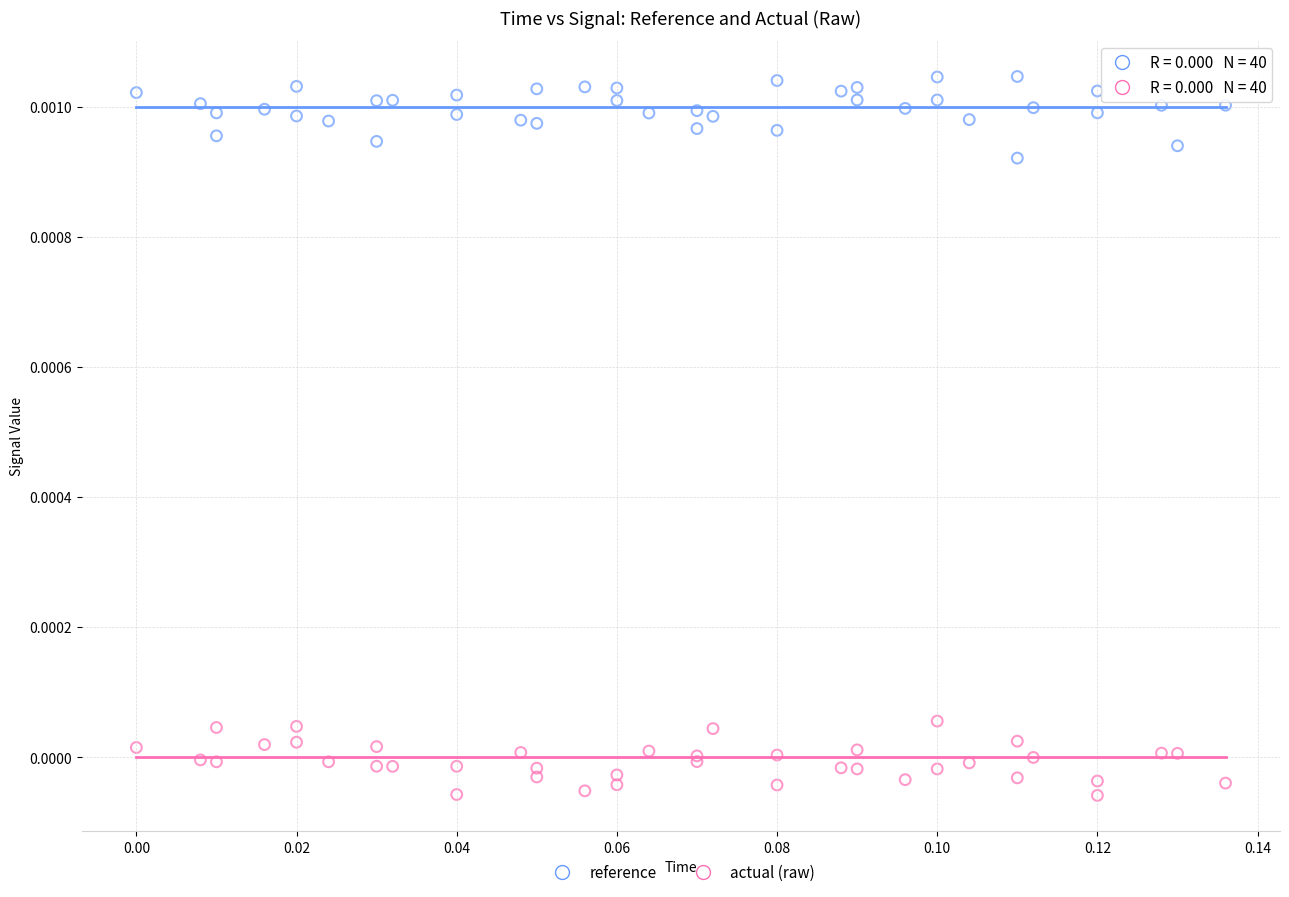

Which series contains the highest Y value?

reference